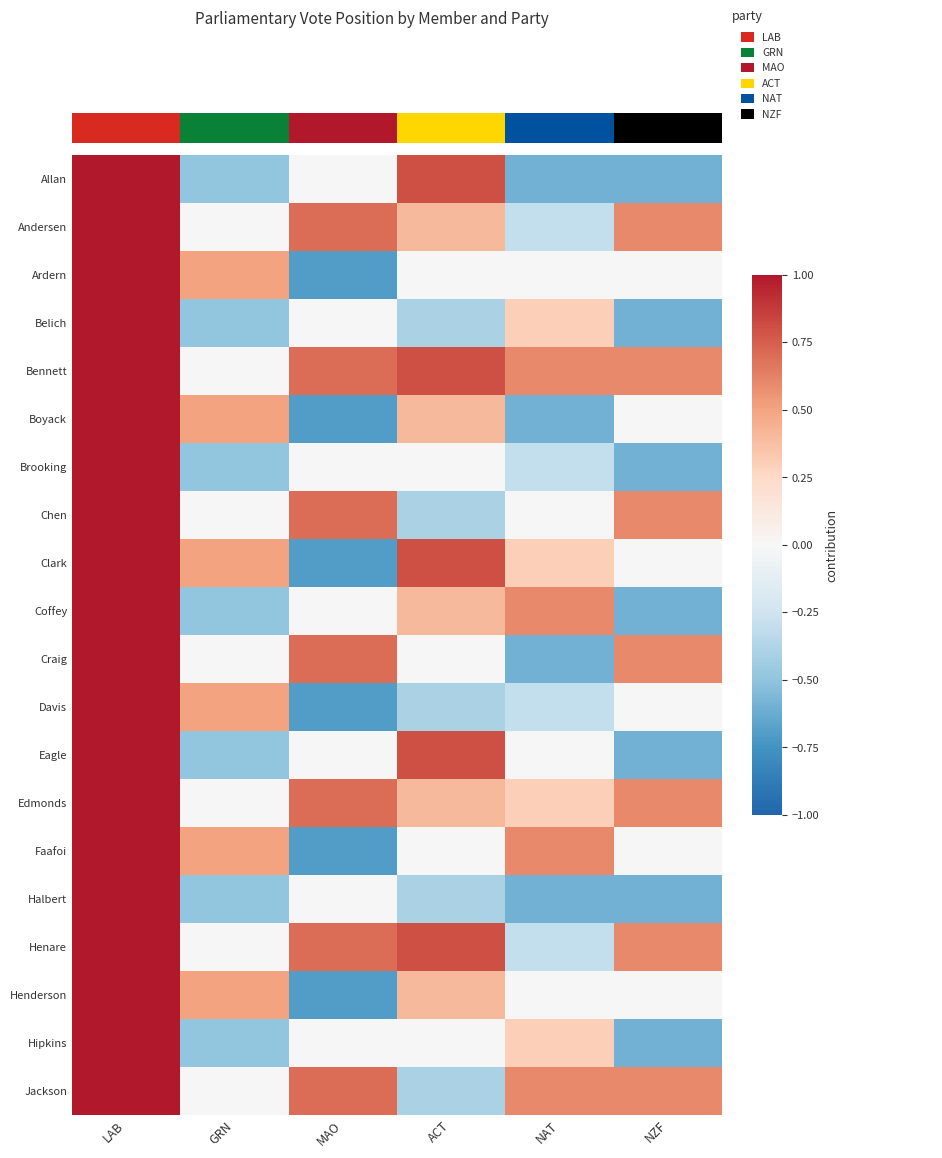

Between MAO and NAT, which is larger?

MAO